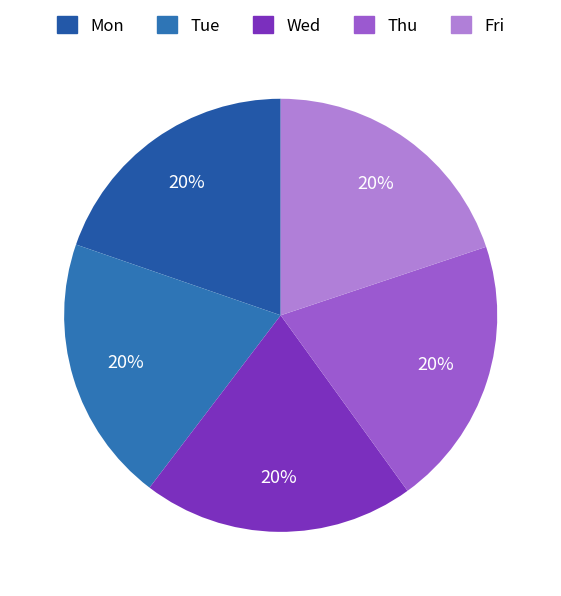

How many segments does this pie chart have?

5